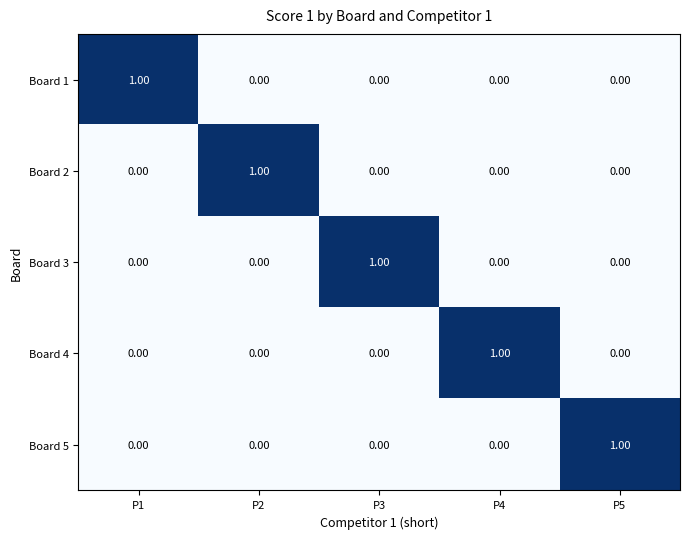

At how many categories does at least one series exceed 0?

5